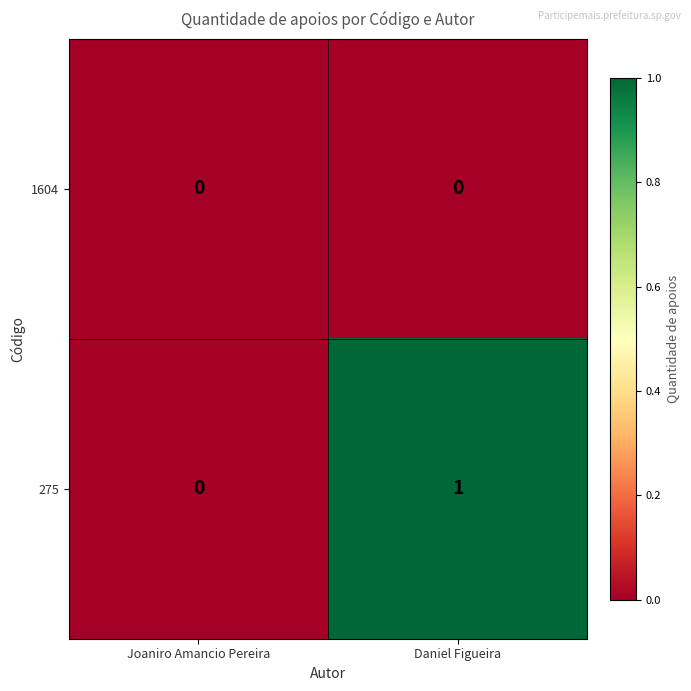

List the series in order of their overall mean, highest first.

275, 1604